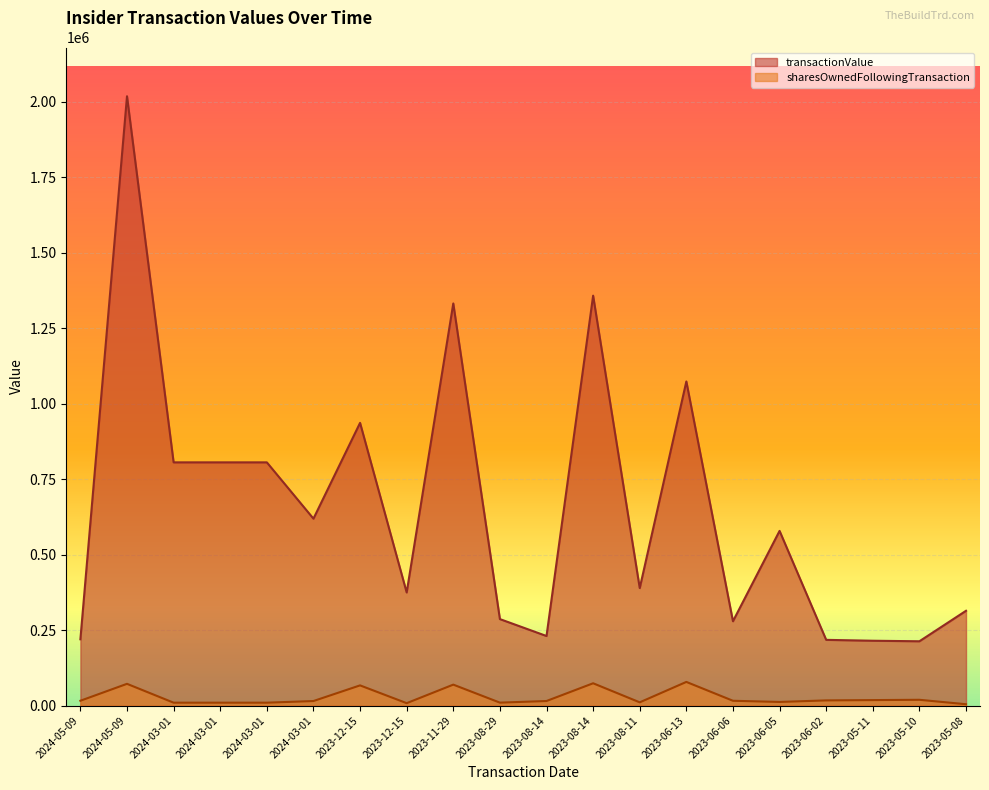

Is the value of sharesOwnedFollowingTransaction at 2024-03-01 greater than the value of transactionValue at 2024-03-01?

No